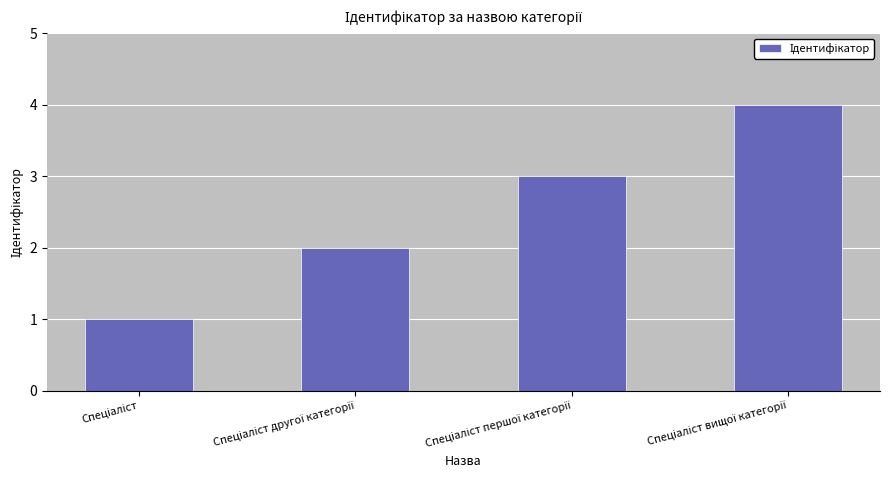

What is the greatest value displayed?

4